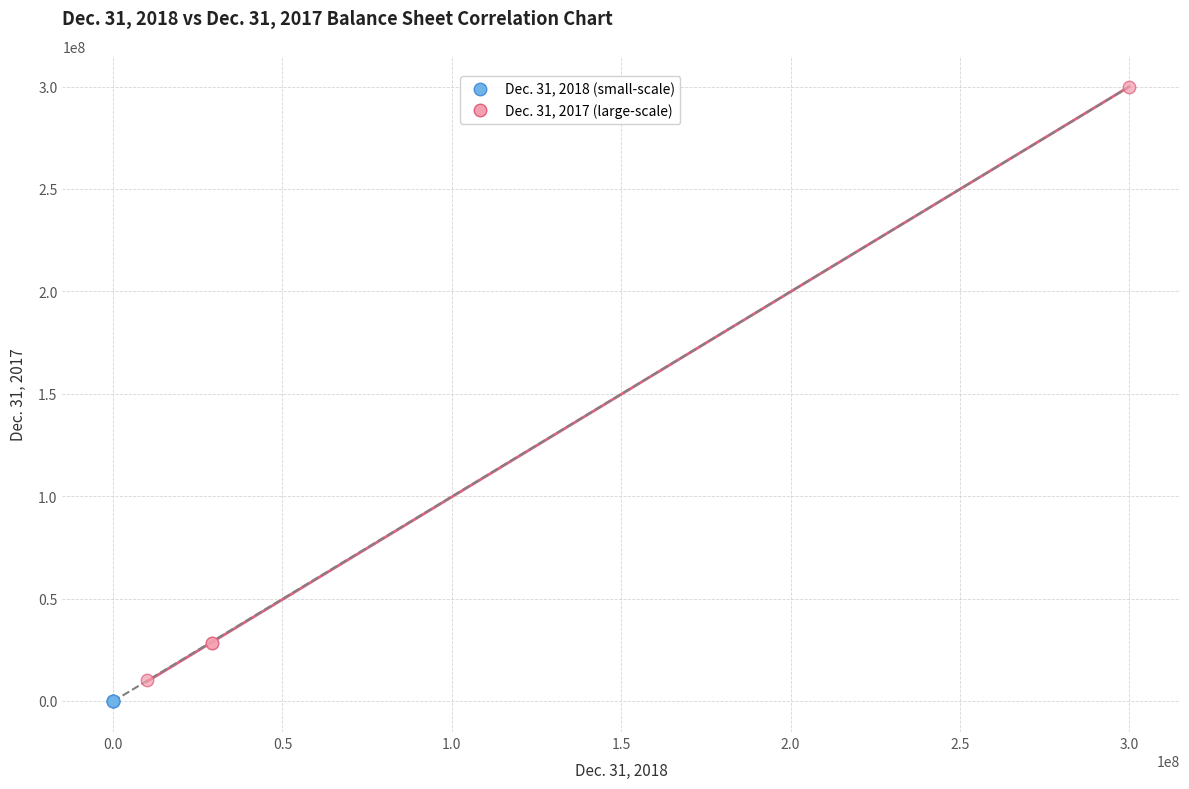

Which series has the widest spread of Y values?

Dec. 31, 2017 (large-scale)